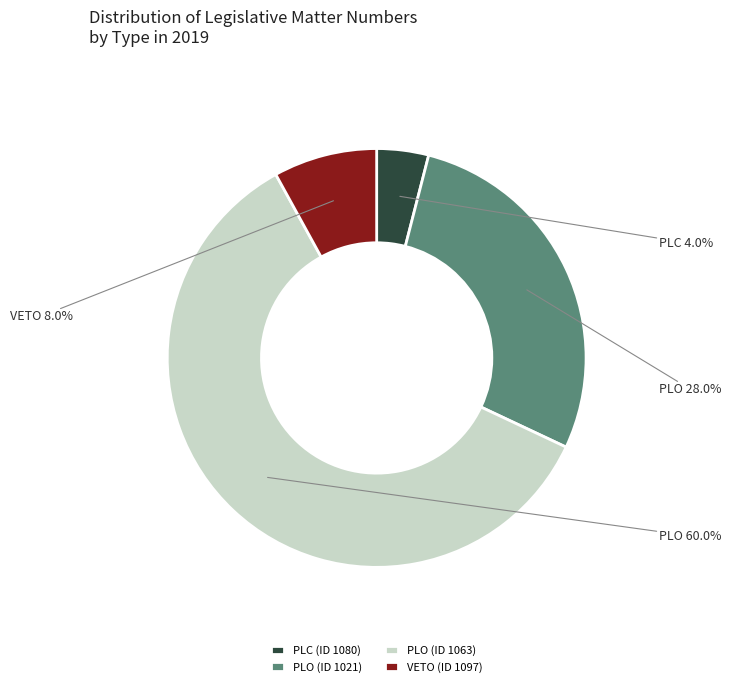

What is the largest slice in the pie chart?

PLO (ID 1063)